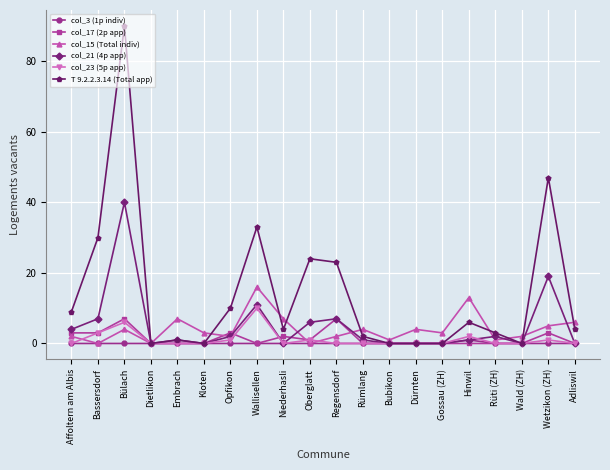

List the series in order of their peak value, highest first.

T 9.2.2.3.14 (Total app), col_21 (4p app), col_15 (Total indiv), col_23 (5p app), col_17 (2p app), col_3 (1p indiv)